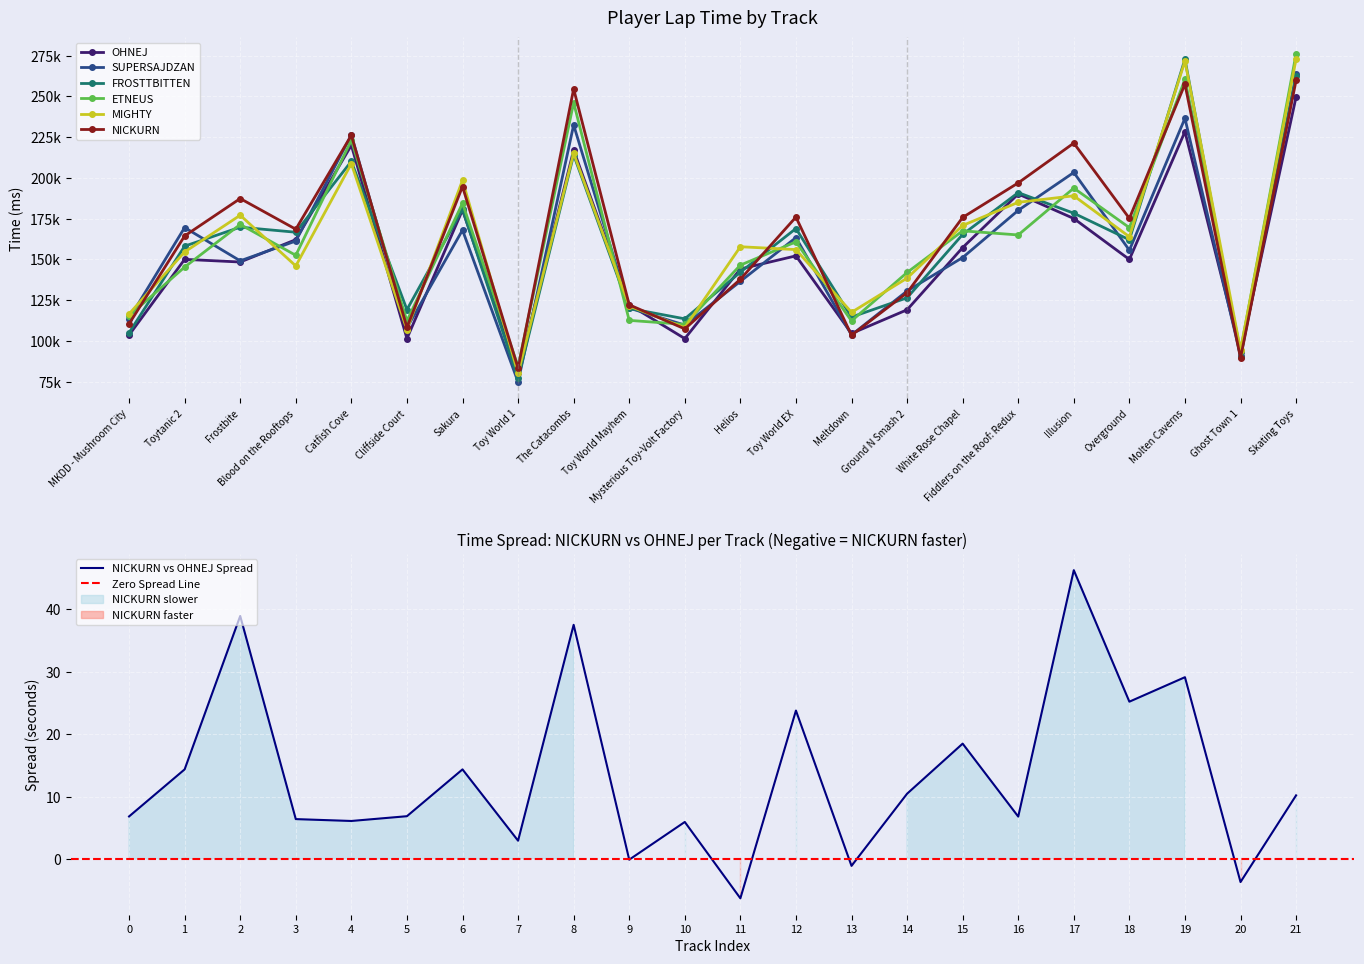

True or false: NICKURN and MIGHTY cross at least once.

True